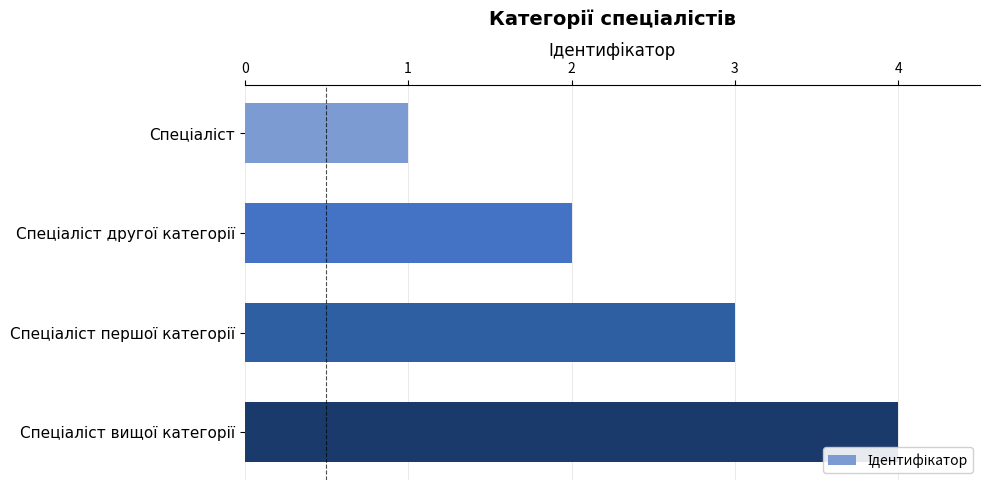

What is the greatest value displayed?

4